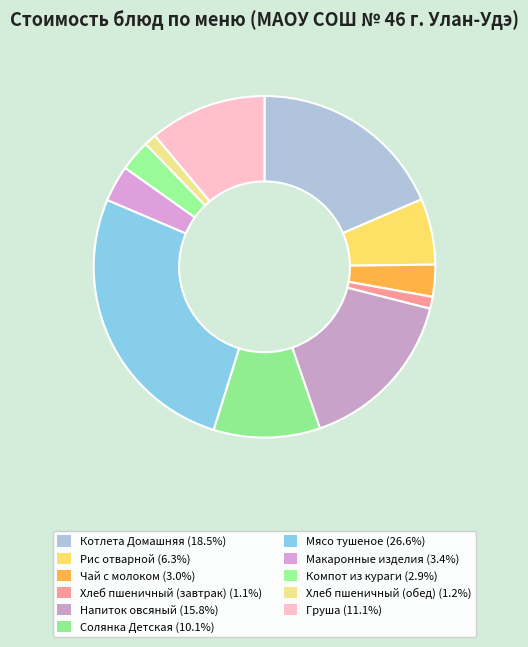

Is there any slice that represents more than half of the pie?

No